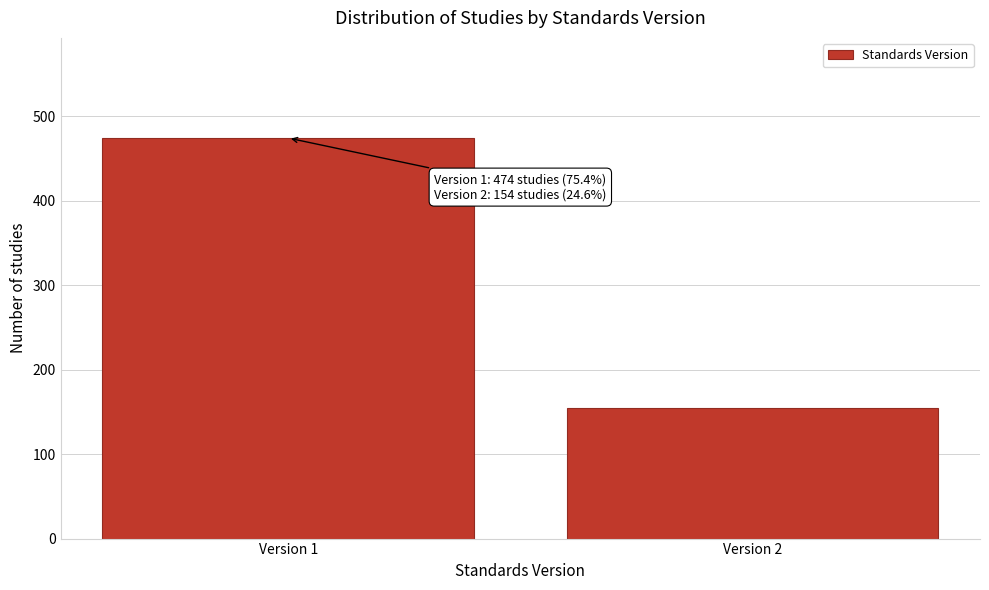

Reading right to left, list all the values displayed in this chart.

154	474